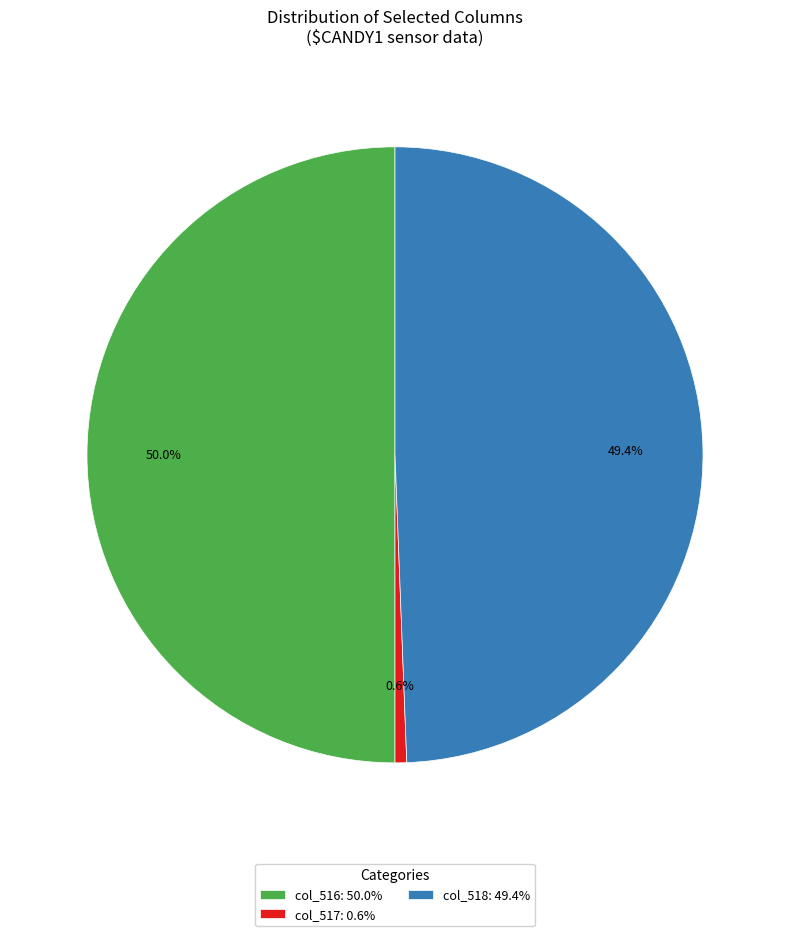

Is col_518: 49.4% the majority of the pie?

No